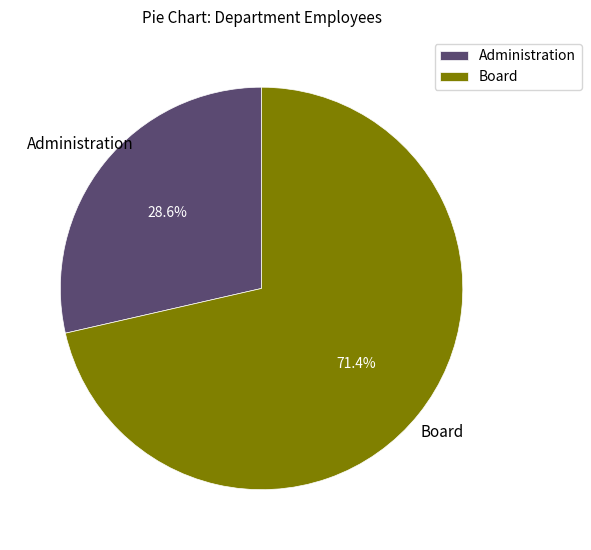

To the nearest percent, what percentage of the pie is Board?

71%